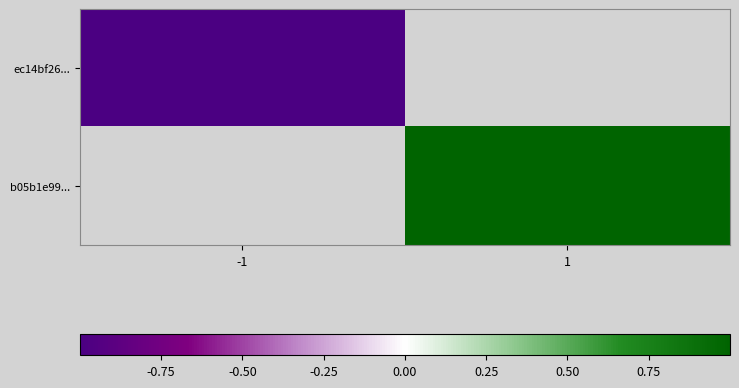

The value of ec14bf26... at -1 is -1.0. True or false?

True